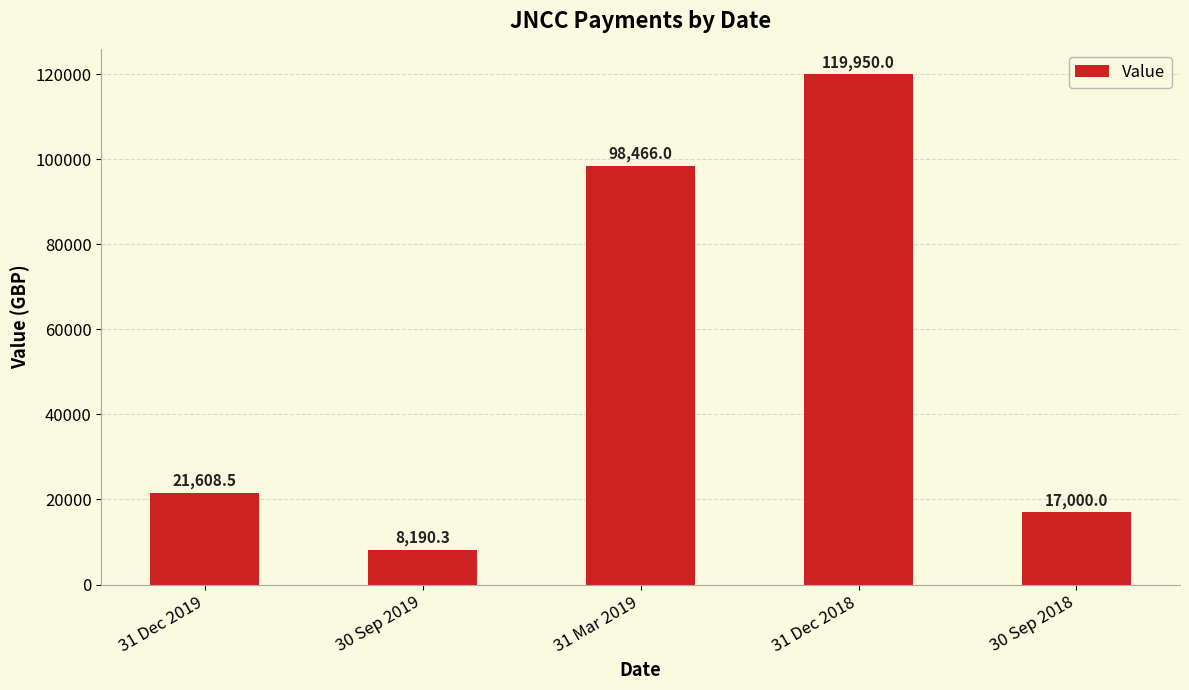

At which label does the data first exceed 21608?

31 Dec 2019